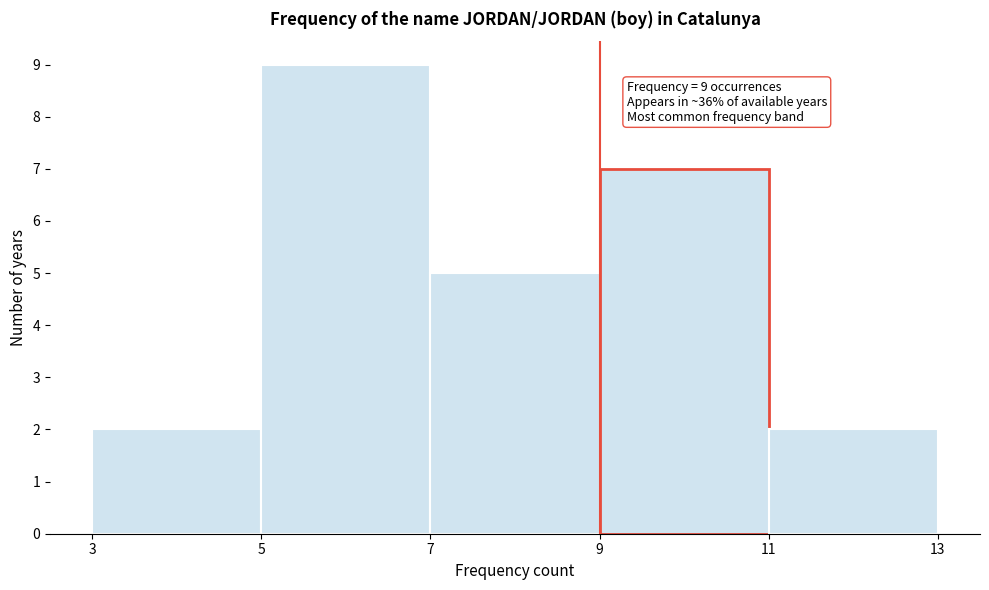

Which range on the x-axis has the tallest bar?

5 to 7